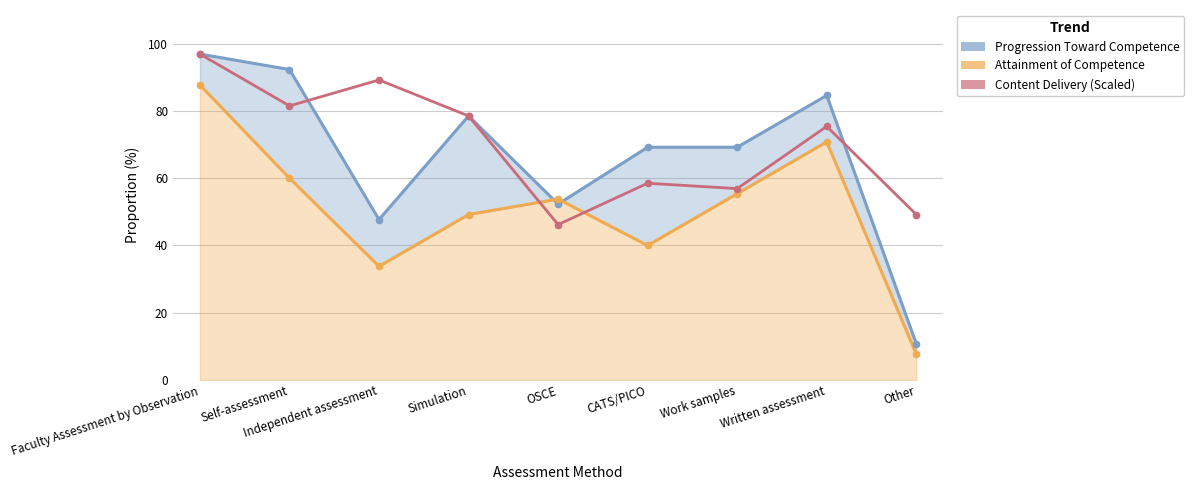

Between Simulation and Written assessment, which is larger?

Written assessment